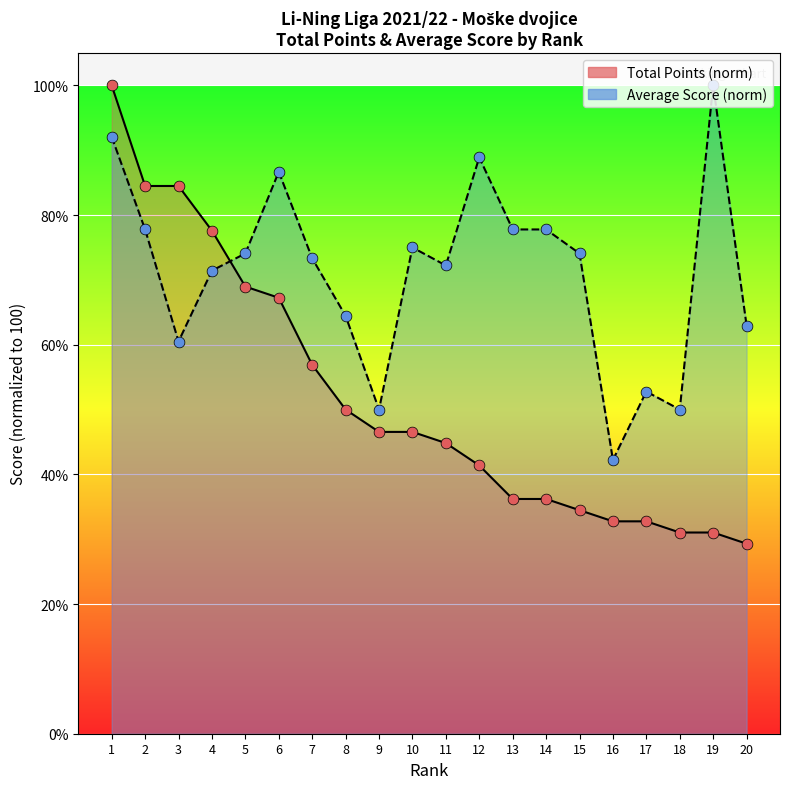

At how many categories does at least one series exceed 94?

2